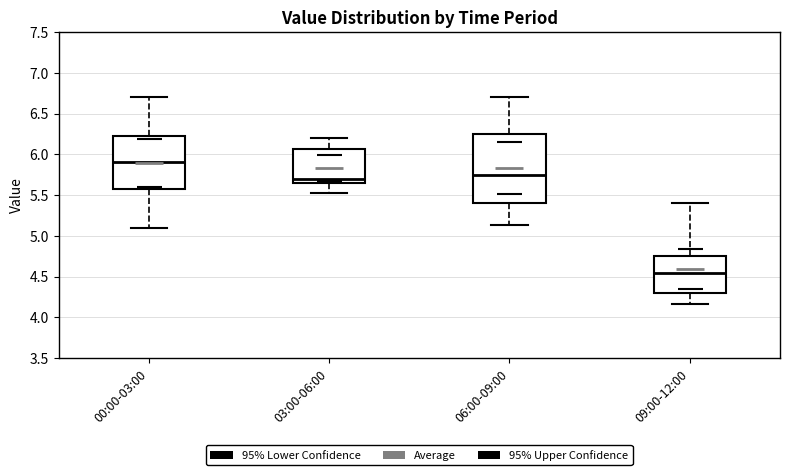

Reading left to right, read every box against the y-axis: the position of its median line, the range the box covers, and the ends of its whiskers. The values are not printed on the chart, so give them approximately, as read against the axis.

00:00-03:00: median 5.90, box 5.60 to 6.20, whiskers 5.10 to 6.70
03:00-06:00: median 5.70, box 5.65 to 6.05, whiskers 5.55 to 6.20
06:00-09:00: median 5.75, box 5.40 to 6.25, whiskers 5.15 to 6.70
09:00-12:00: median 4.55, box 4.30 to 4.75, whiskers 4.15 to 5.40